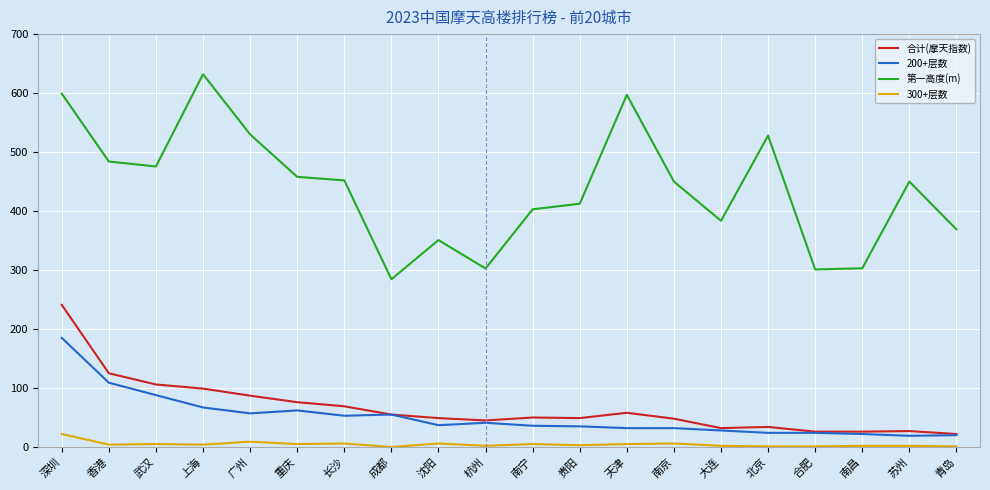

True or false: 第一高度(m) and 200+层数 cross at least once.

False